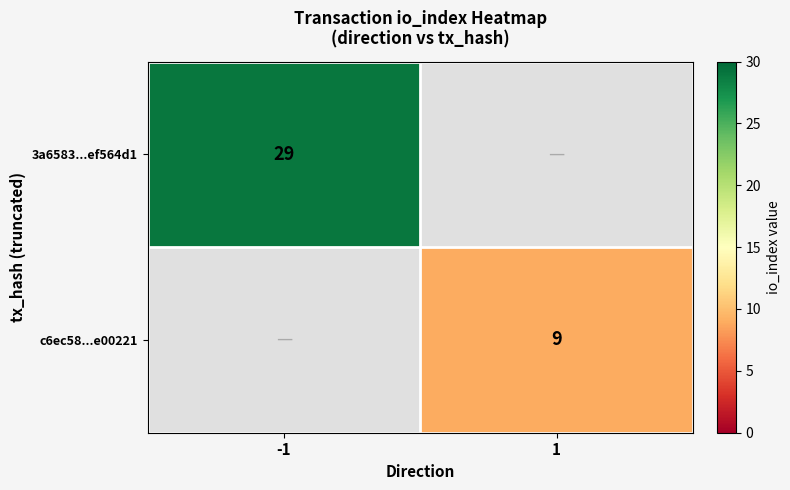

How many categories are shown in the chart?

2